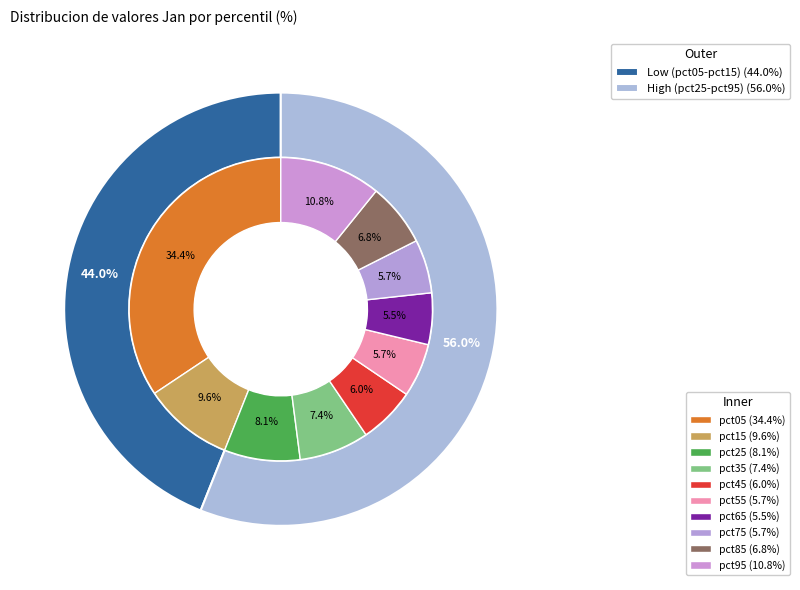

What portion of the pie excludes pct05?

65.6%